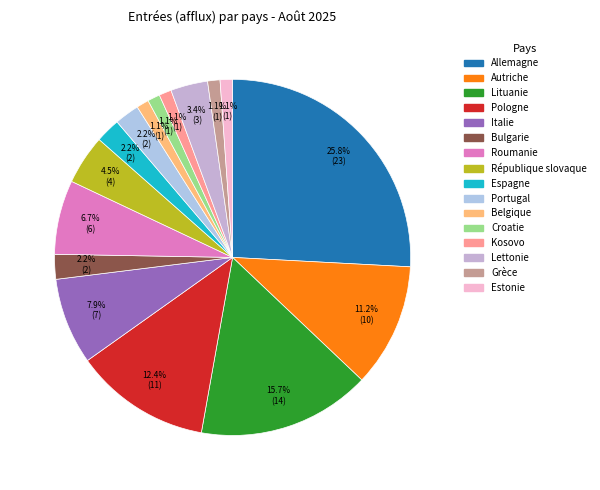

To the nearest percent, what percentage of the pie is Allemagne?

26%